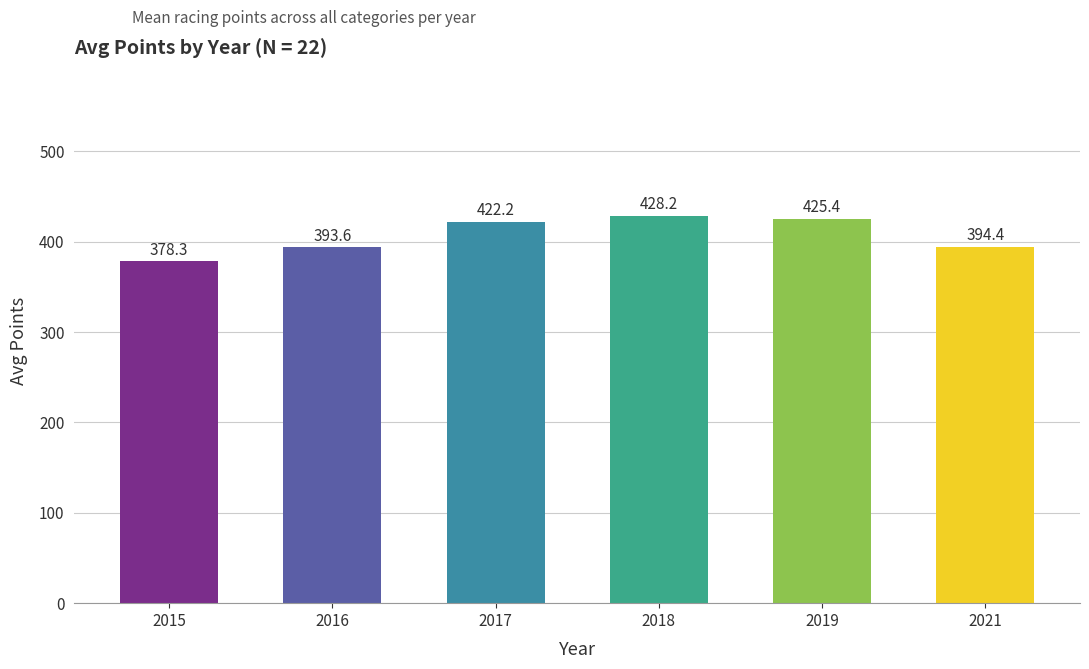

Reading left to right, extract all data points from this chart.

2015=378.3	2016=393.6	2017=422.2	2018=428.2	2019=425.4	2021=394.4